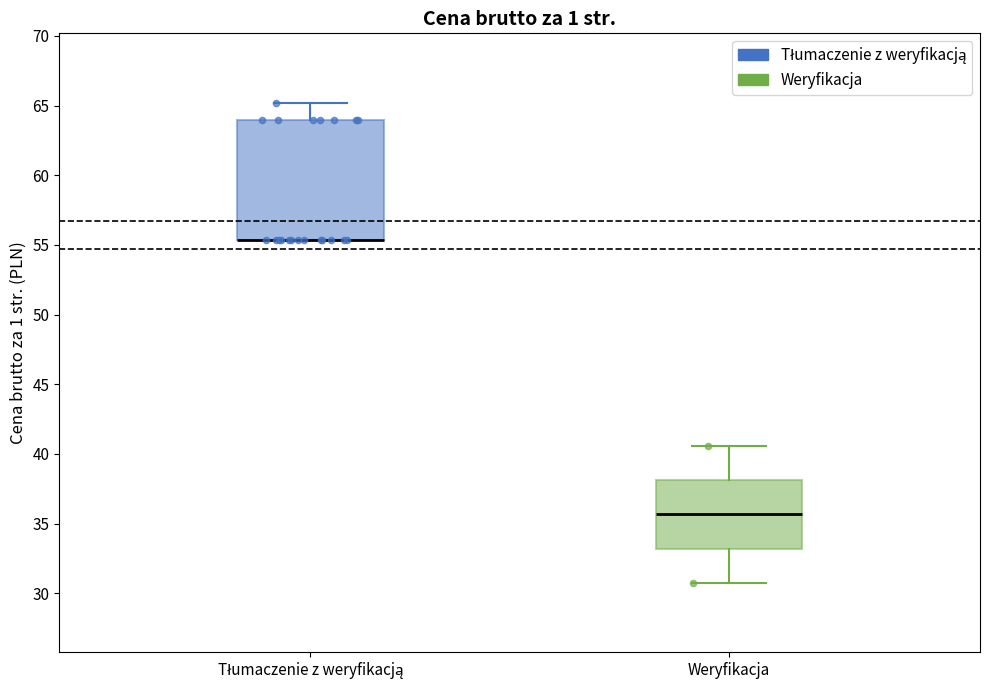

Reading left to right, read every box against the y-axis: the position of its median line, the range the box covers, and the ends of its whiskers. The values are not printed on the chart, so give them approximately, as read against the axis.

Tłumaczenie z weryfikacją: median 55.5 (drawn on the box's lower edge), box 55.5 to 64.0, whiskers 55.5 to 65.0
Weryfikacja: median 35.5, box 33.0 to 38.0, whiskers 31.0 to 40.5